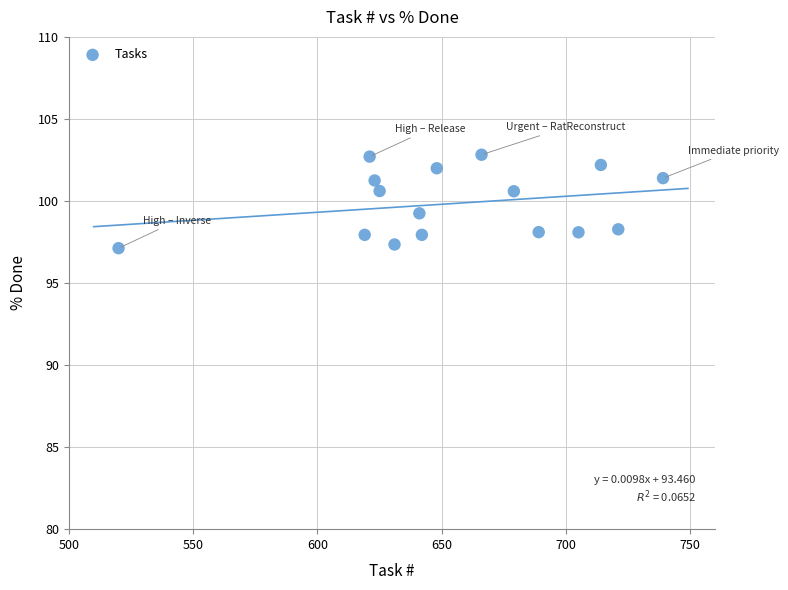

What is the range of Y values (max minus min)?

5.7